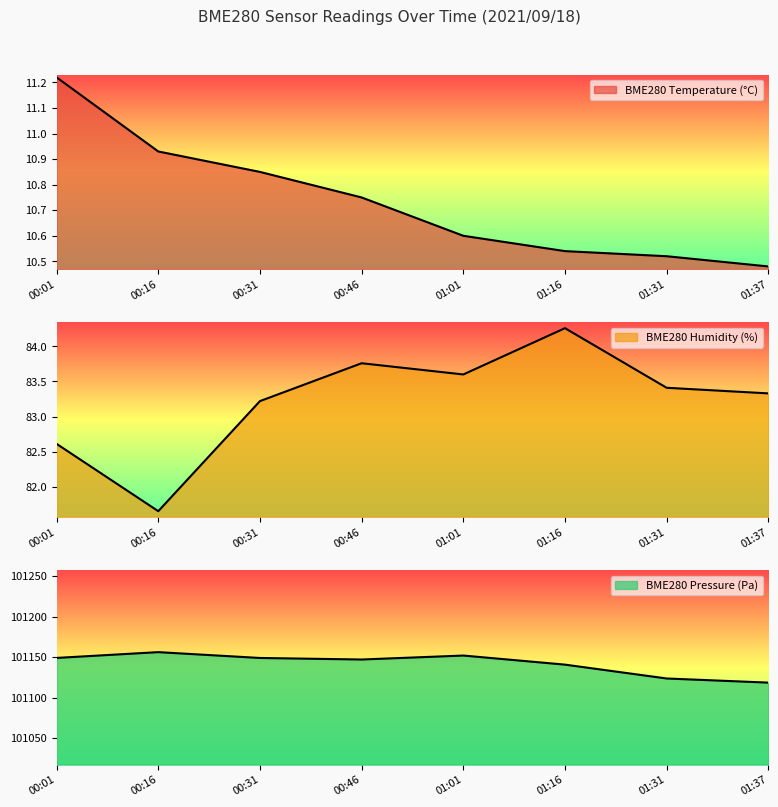

Does the chart display data point markers on the line(s)?

No